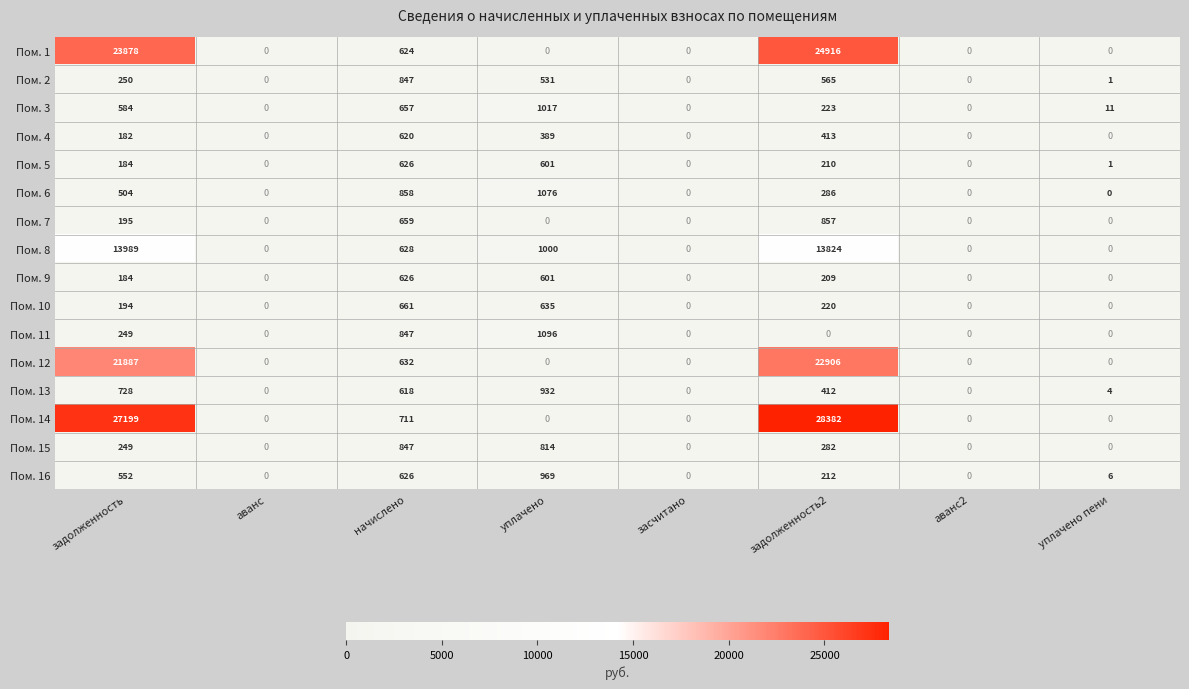

At which label is Пом. 9 closest to 313?

задолженность2